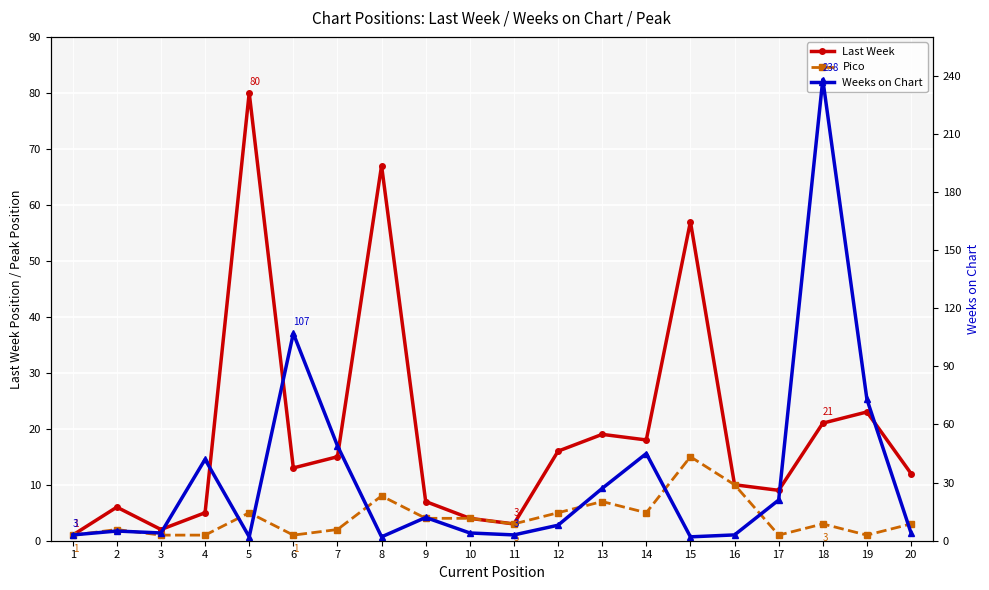

The Last Week series shows 6 at 19. True or false?

False